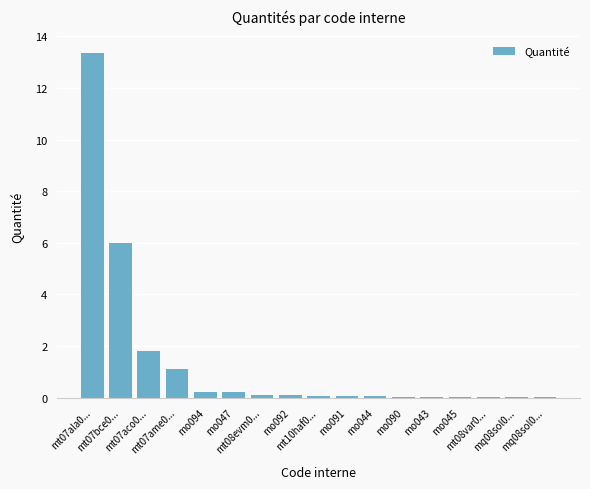

Between mo044 and mo043, which is larger?

mo044